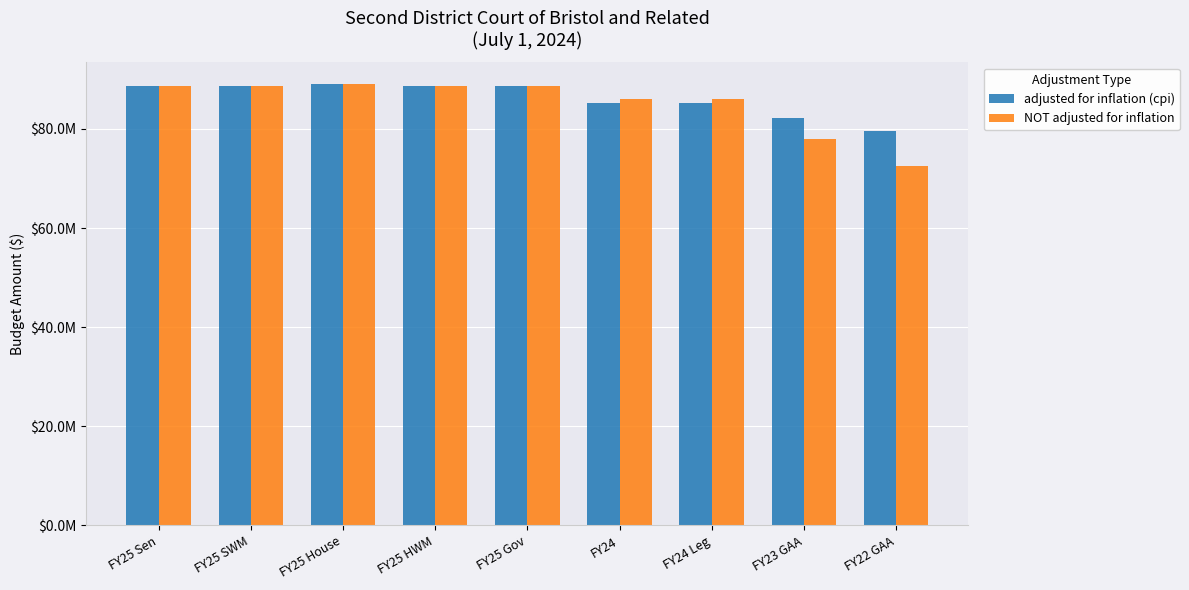

Which has a higher value, FY25 House or FY24 Leg?

FY25 House